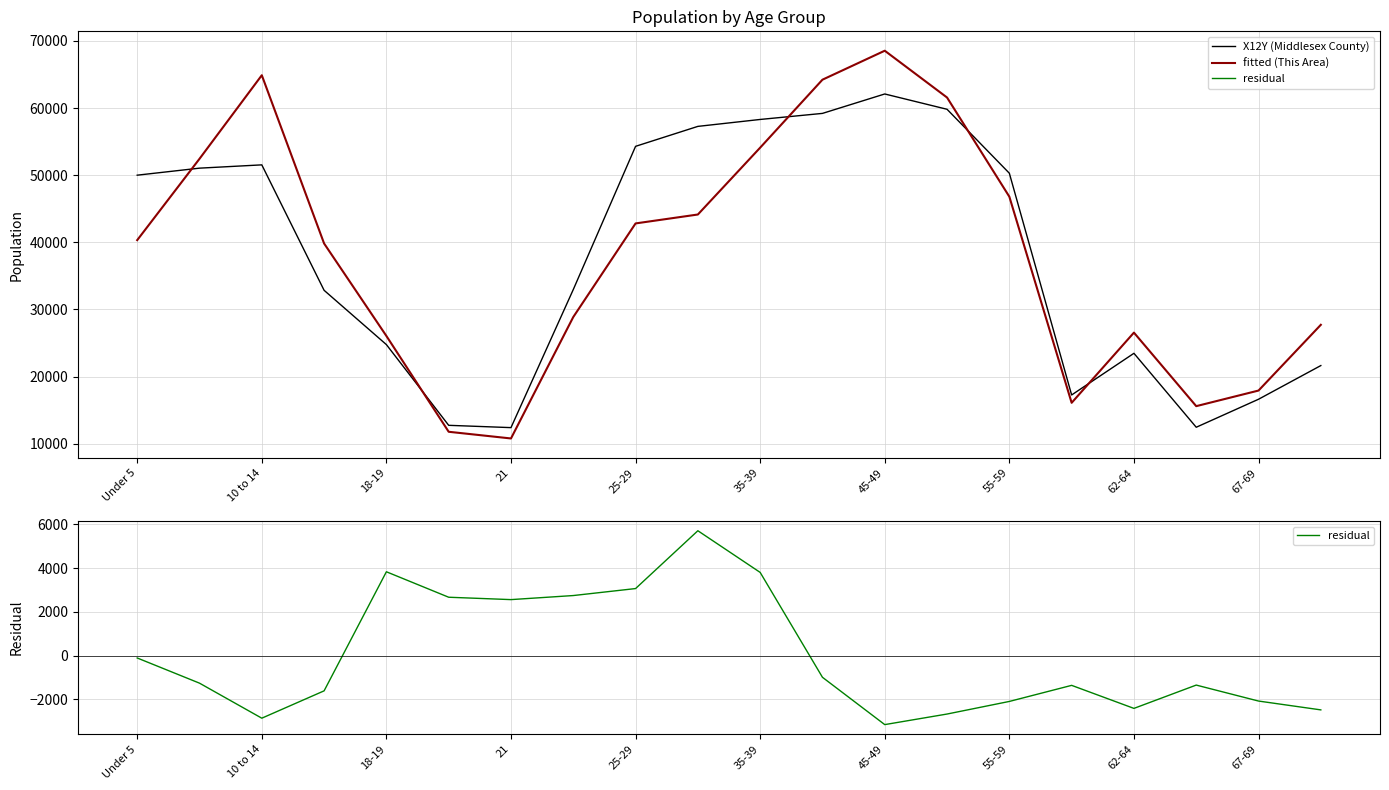

At how many categories does at least one series exceed -151?

20